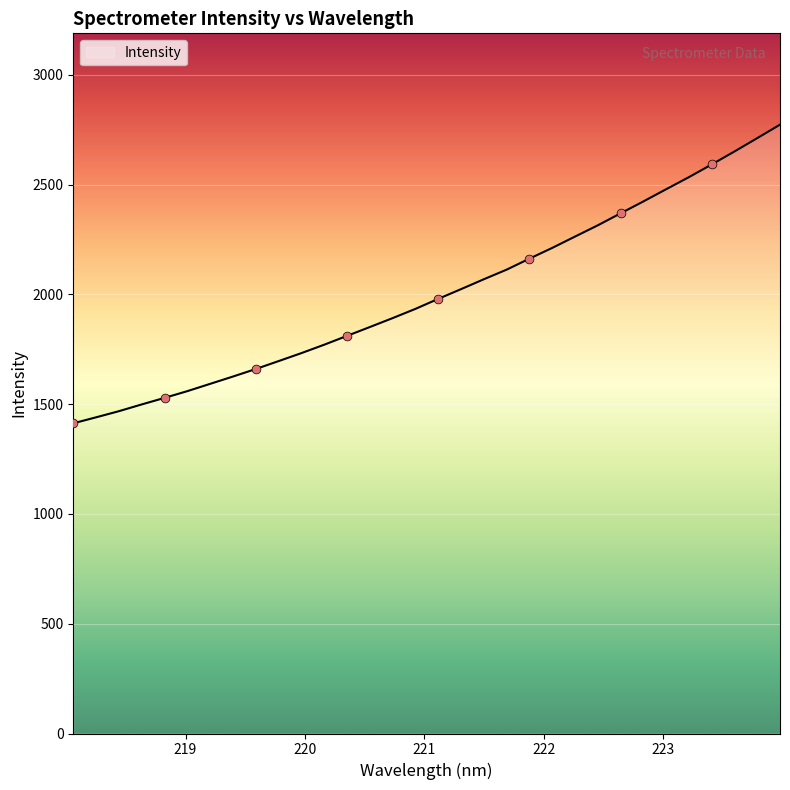

What is the difference between the maximum and minimum values?

1360.3